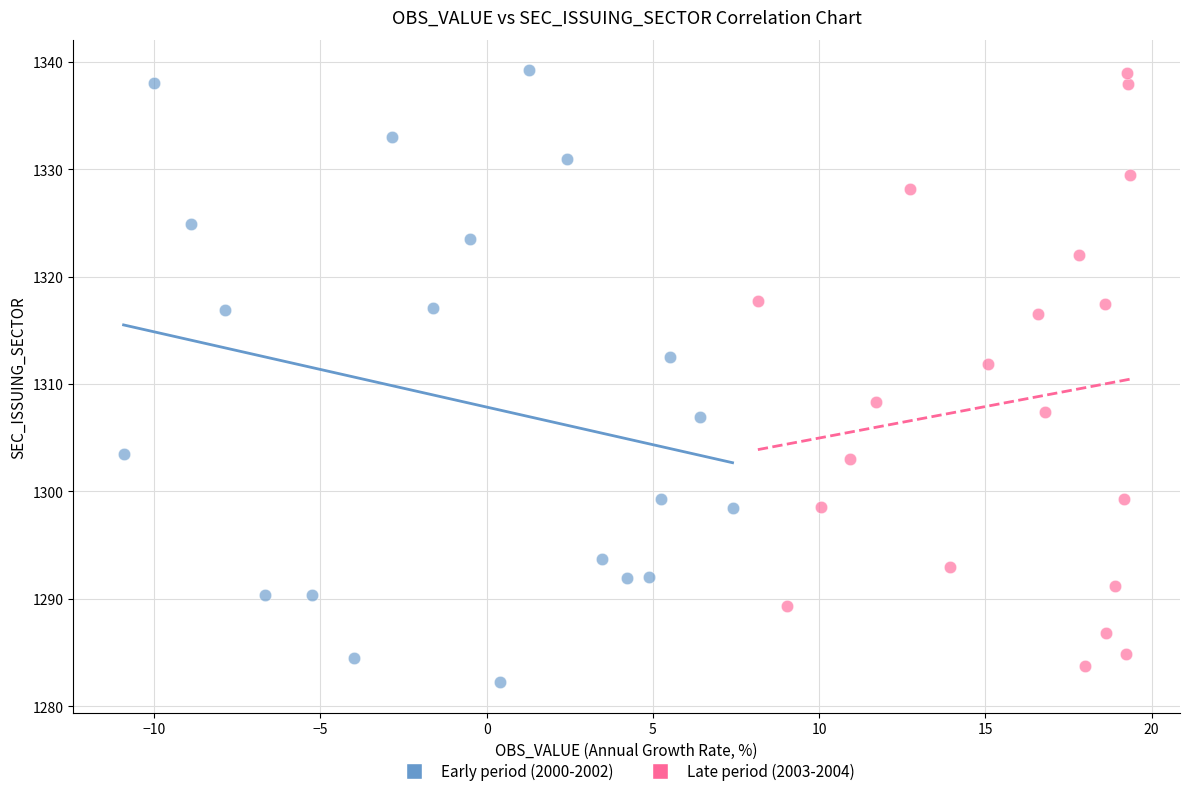

Which series reaches the minimum Y coordinate?

Early period (2000-2002)